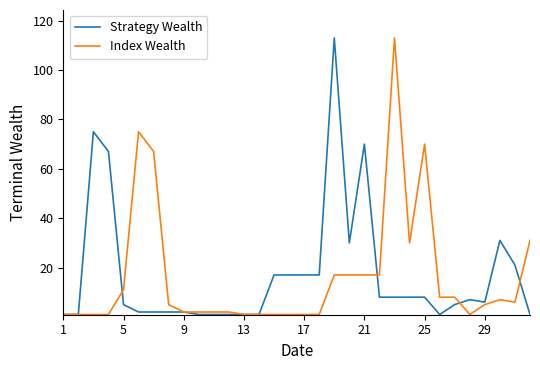

Reading left to right, what are all the values shown in this chart?

Strategy Wealth: 1	1	75	67	5	2	2	2	2	1	1	1	1	1	17	17	17	17	113	30	70	8	8	8	8	1	5	7	6	31	21	1
Index Wealth: 1	1	1	1	11	75	67	5	2	2	2	2	1	1	1	1	1	1	17	17	17	17	113	30	70	8	8	1	5	7	6	31